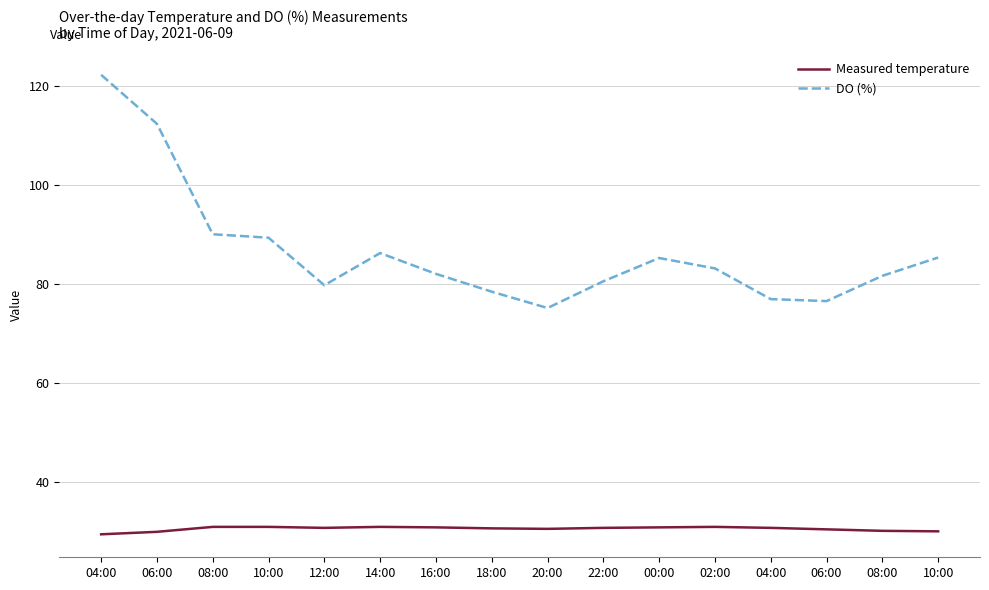

What is the value of the DO (%) point at the 4th from the left?

89.4